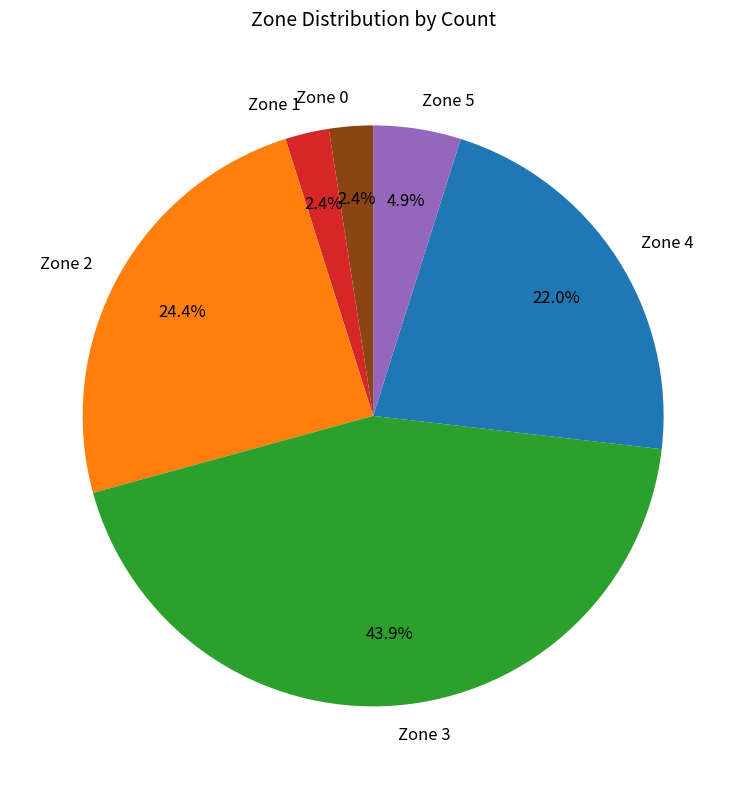

Is there a majority slice in this chart?

No